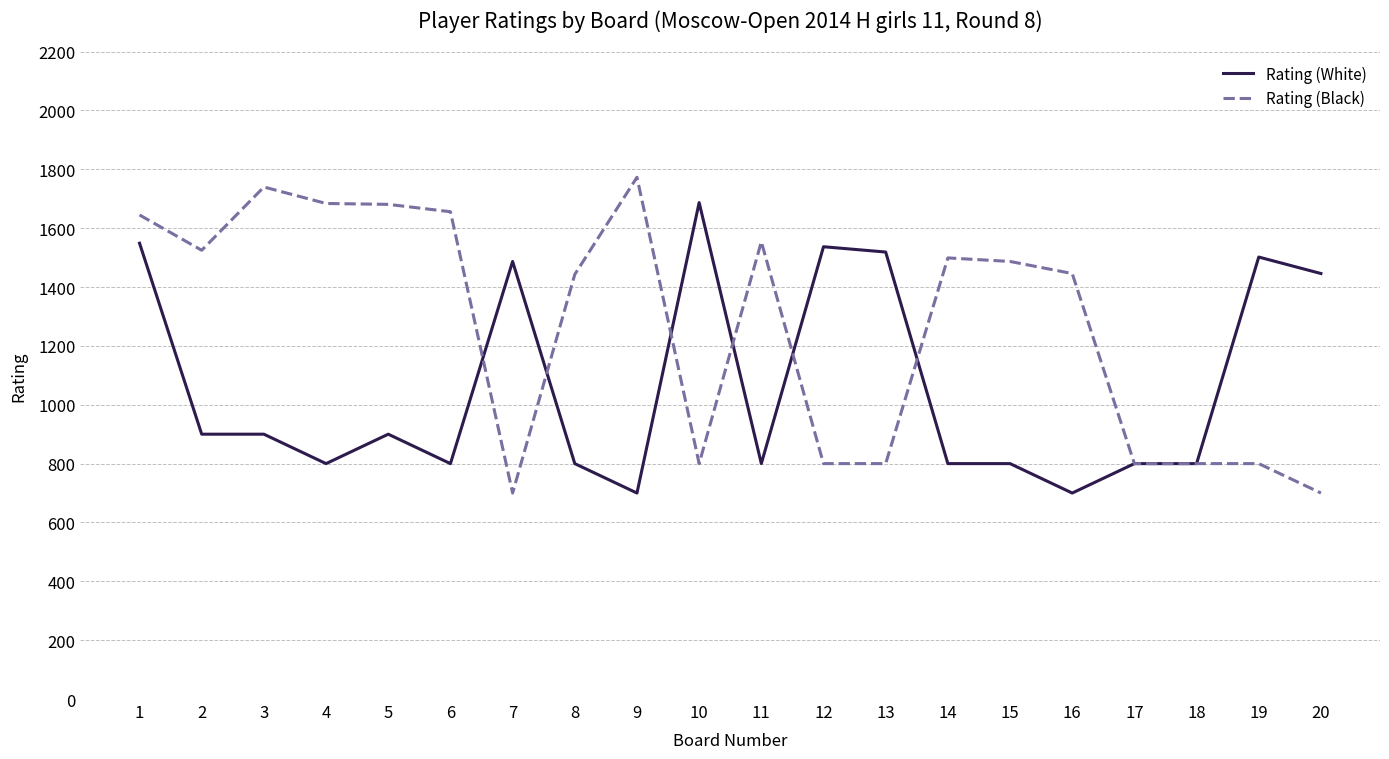

What is the lowest value of the Rating (Black) series?

700